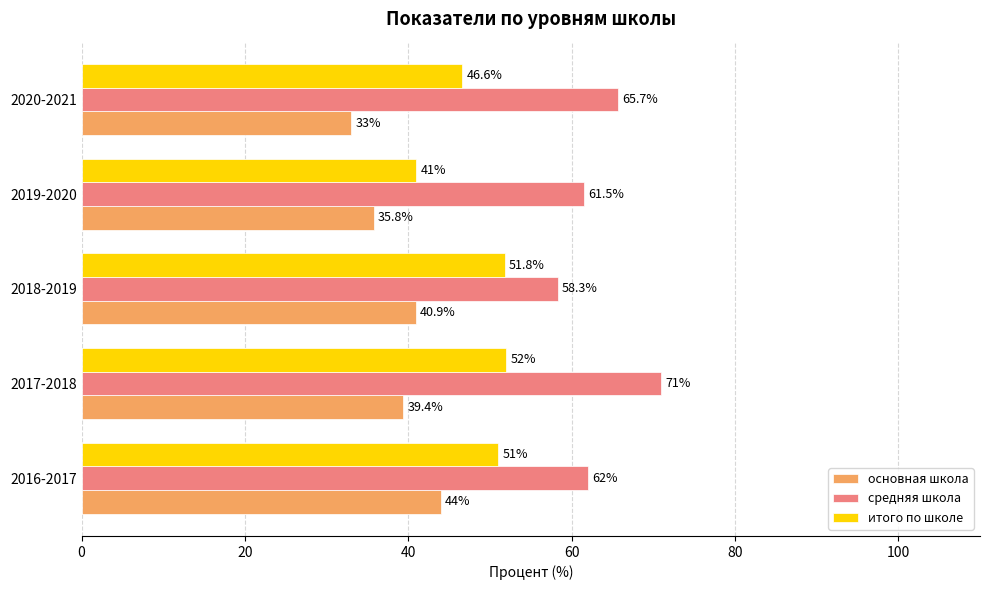

What is the lowest value of the средняя школа series?

58.3